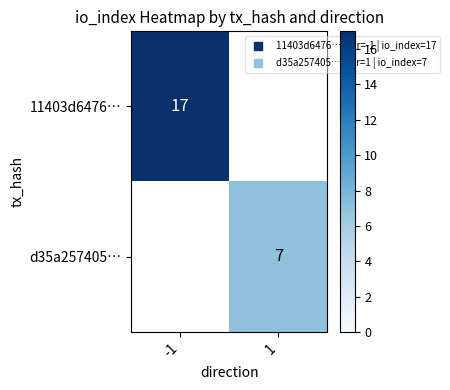

Count the number of categories in the chart.

2